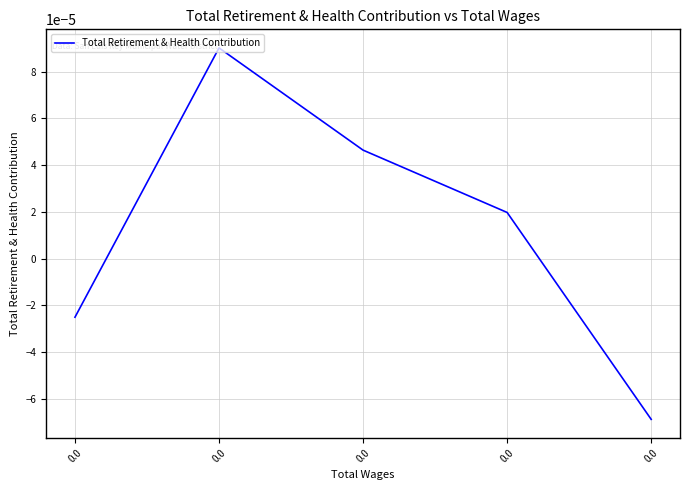

How many series are shown in this chart?

1